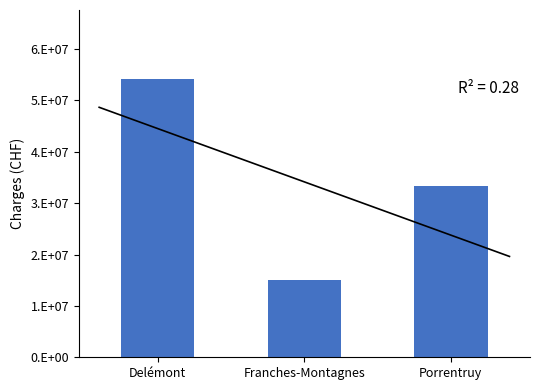

What is the sum of all values?

102422916.9